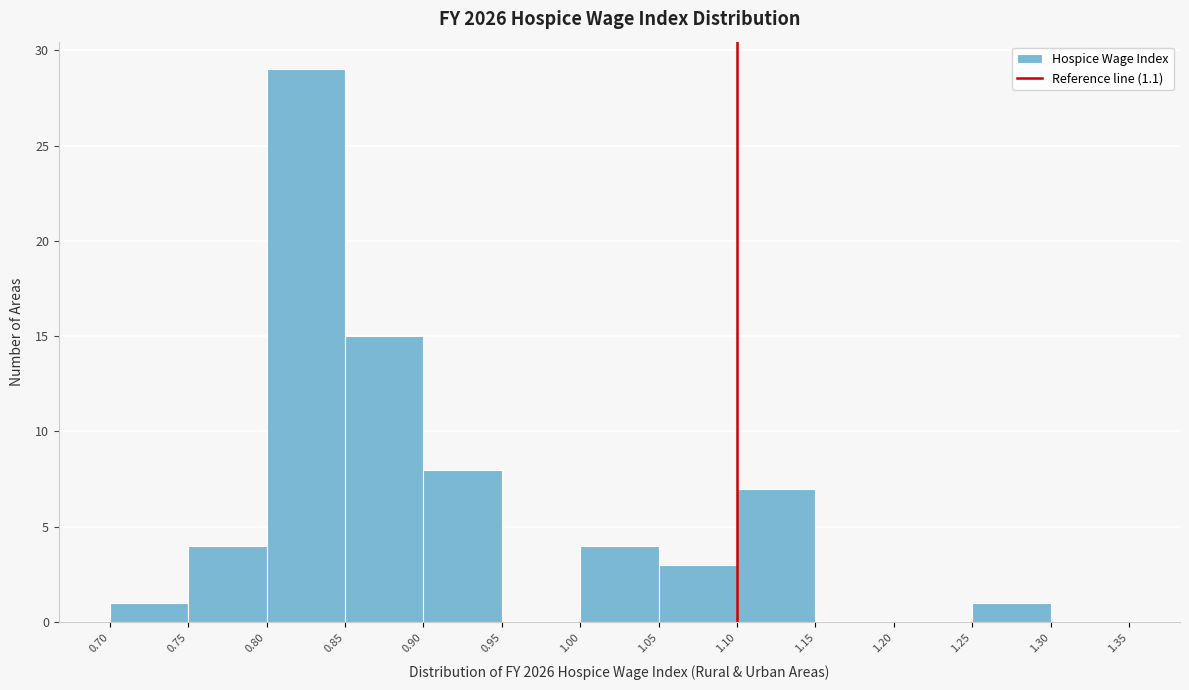

Reading left to right, transcribe this chart: for each bar, give the range it covers on the x-axis and its height. The values are not printed on the chart, so give them approximately, as read against the axis.

0.70 to 0.75: 1
0.75 to 0.80: 4
0.80 to 0.85: 29
0.85 to 0.90: 15
0.90 to 0.95: 8
0.95 to 1.00: 0
1.00 to 1.05: 4
1.05 to 1.10: 3
1.10 to 1.15: 7
1.15 to 1.20: 0
1.20 to 1.25: 0
1.25 to 1.30: 1
1.30 to 1.35: 0